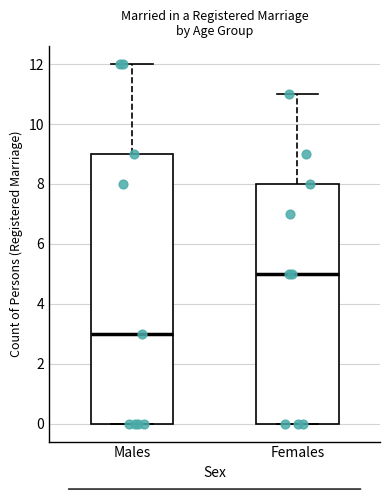

Where is the lower edge of the box for Females on the y-axis? The values are not printed on the chart, so give them approximately, as read against the axis.

0